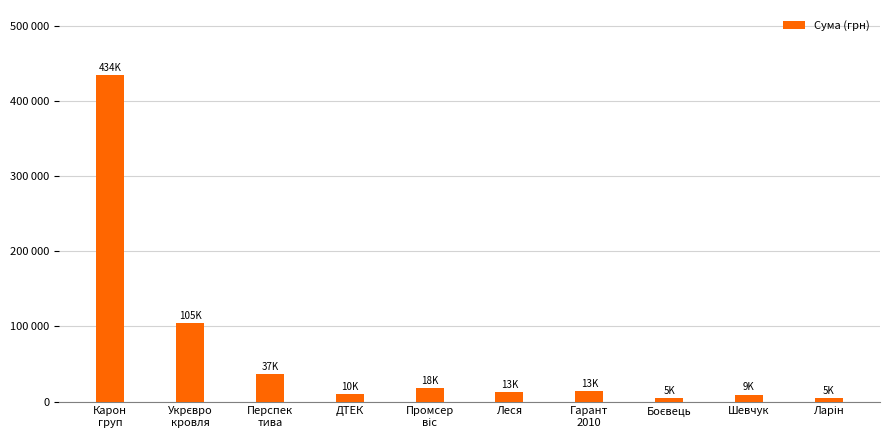

What is the approximate value at Шевчук?

9198.0